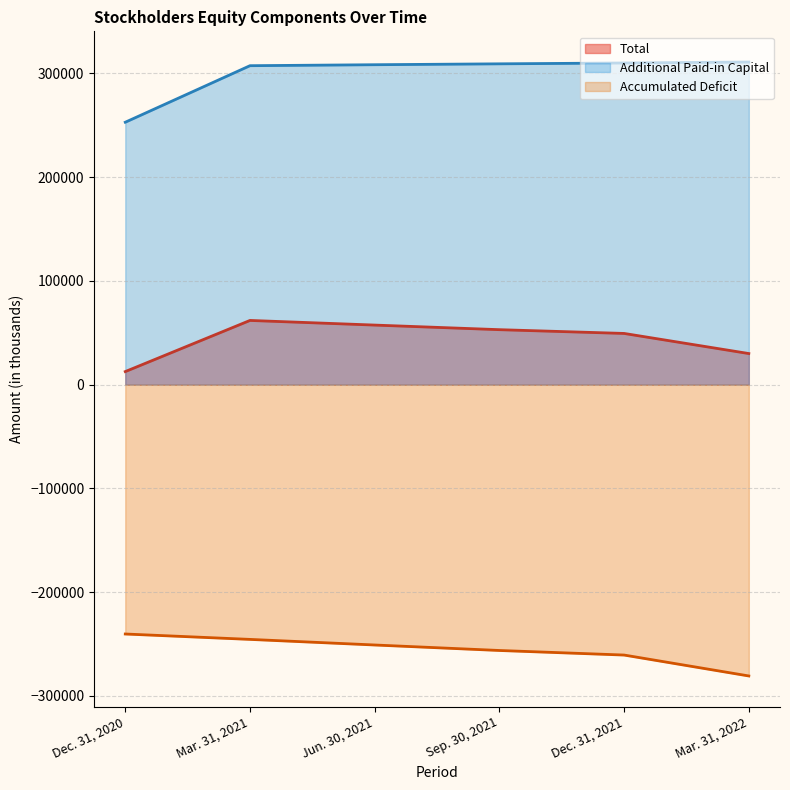

Reading right to left, extract all data points from this chart.

Total: 29998	49376	53005	57434	61905	12620
Additional Paid-in Capital: 310927	310008	309197	308333	307395	252908
Accumulated Deficit: -280709	-260552	-256153	-250861	-245465	-240270